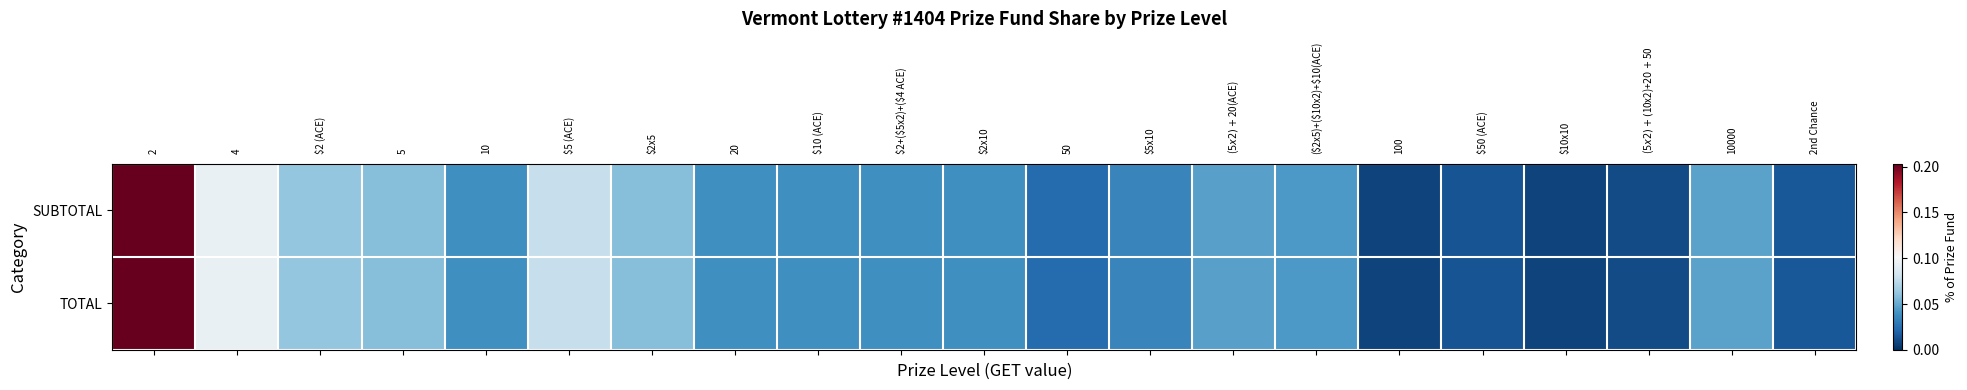

Reading left to right, transcribe all the data shown in this chart.

SUBTOTAL: 2=0.2	4=0.1	$2 (ACE)=0.1	5=0.1	10=0.0	$5 (ACE)=0.1	$2x5=0.1	20=0.0	$10 (ACE)=0.0	$2+($5x2)+($4 ACE)=0.0	$2x10=0.0	50=0.0	$5x10=0.0	($5x2)+$20(ACE)=0.0	($2x5)+($10x2)+$10(ACE)=0.0	100=0.0	$50 (ACE)=0.0	$10x10=0.0	($5x2)+($10x2)+$20+$50=0.0	10000=0.0	2nd Chance=0.0
TOTAL: 2=0.2	4=0.1	$2 (ACE)=0.1	5=0.1	10=0.0	$5 (ACE)=0.1	$2x5=0.1	20=0.0	$10 (ACE)=0.0	$2+($5x2)+($4 ACE)=0.0	$2x10=0.0	50=0.0	$5x10=0.0	($5x2)+$20(ACE)=0.0	($2x5)+($10x2)+$10(ACE)=0.0	100=0.0	$50 (ACE)=0.0	$10x10=0.0	($5x2)+($10x2)+$20+$50=0.0	10000=0.0	2nd Chance=0.0